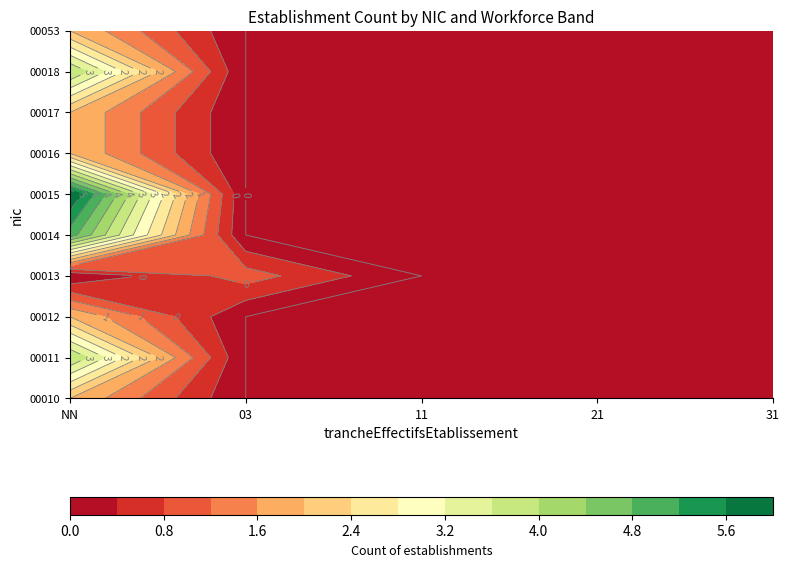

Which category has the highest value in the 31 series?

11